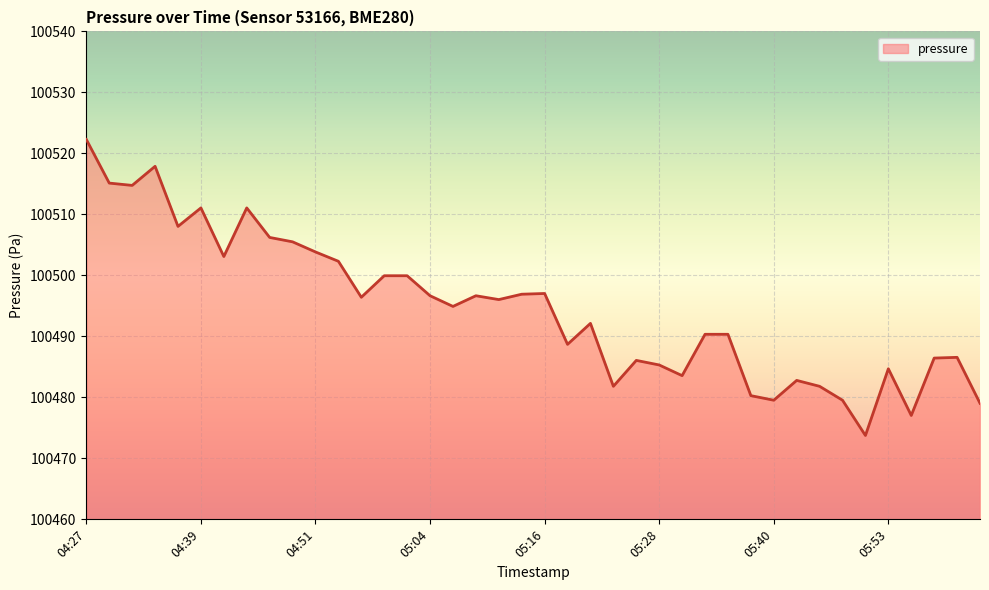

What is the difference between the maximum and minimum values?

48.5